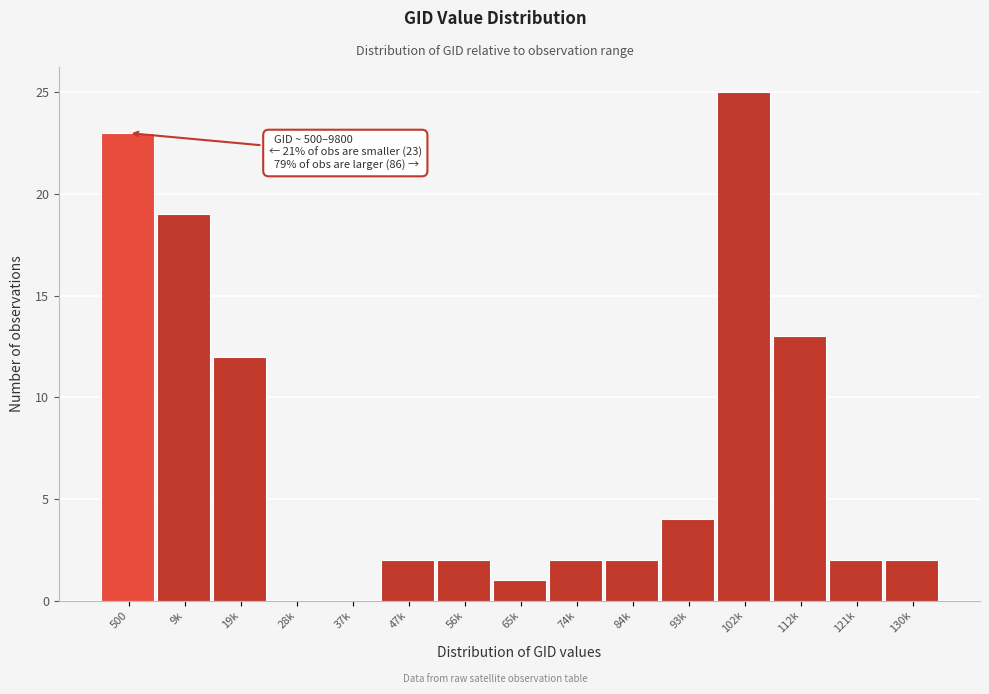

Reading left to right, extract all data points from this chart.

500=23	9k=19	19k=12	28k=0	37k=0	47k=2	56k=2	65k=1	74k=2	84k=2	93k=4	102k=25	112k=13	121k=2	130k=2